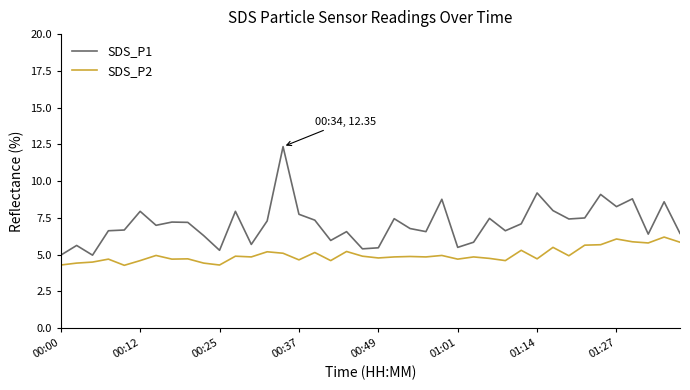

What is the difference between the maximum and minimum values in the SDS_P2 series?

1.9